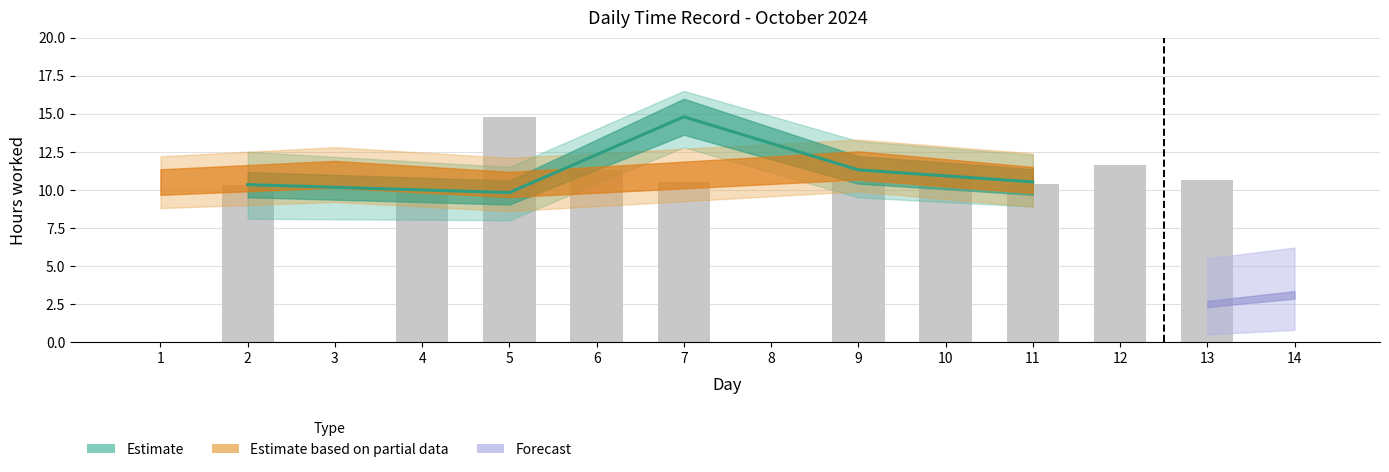

At which label does the data first exceed 10?

2